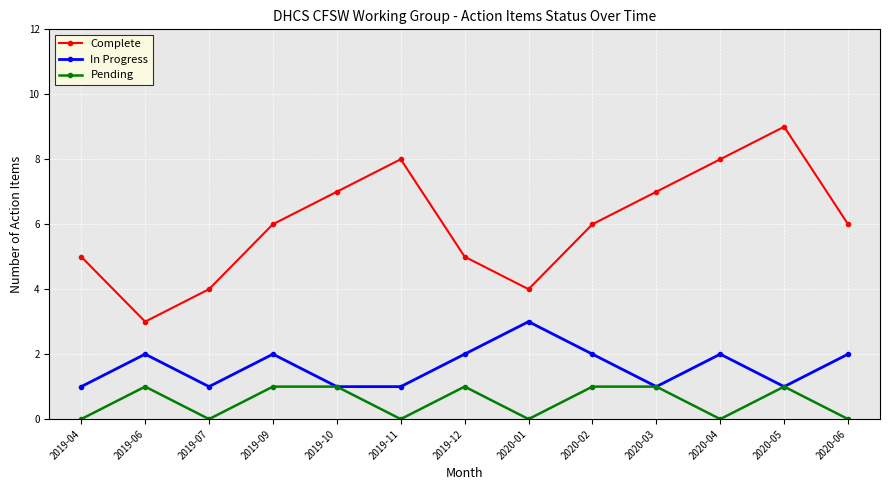

What is the lowest value of the In Progress series?

1